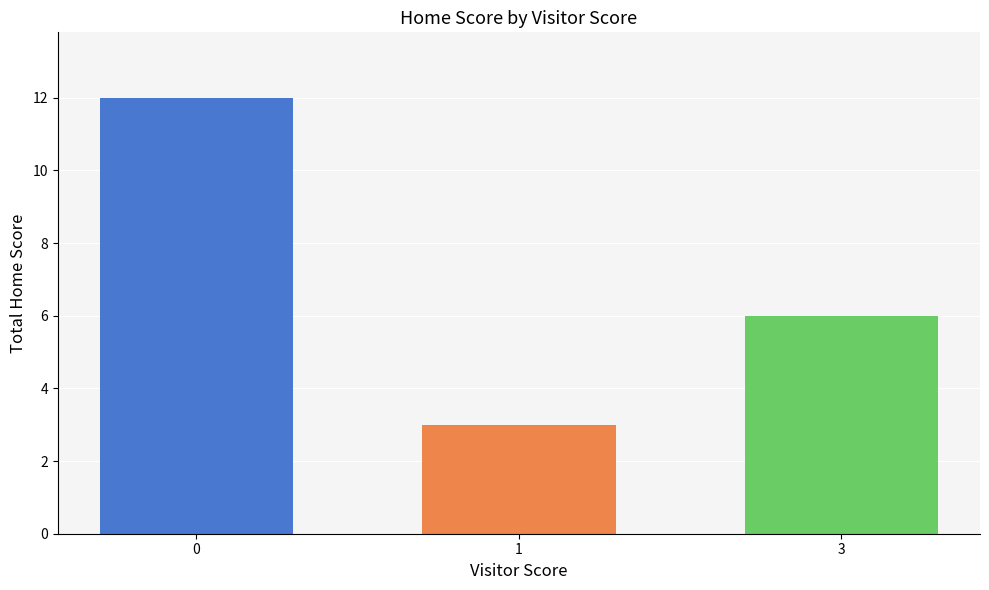

True or false: the data shows 9 at 3.

False